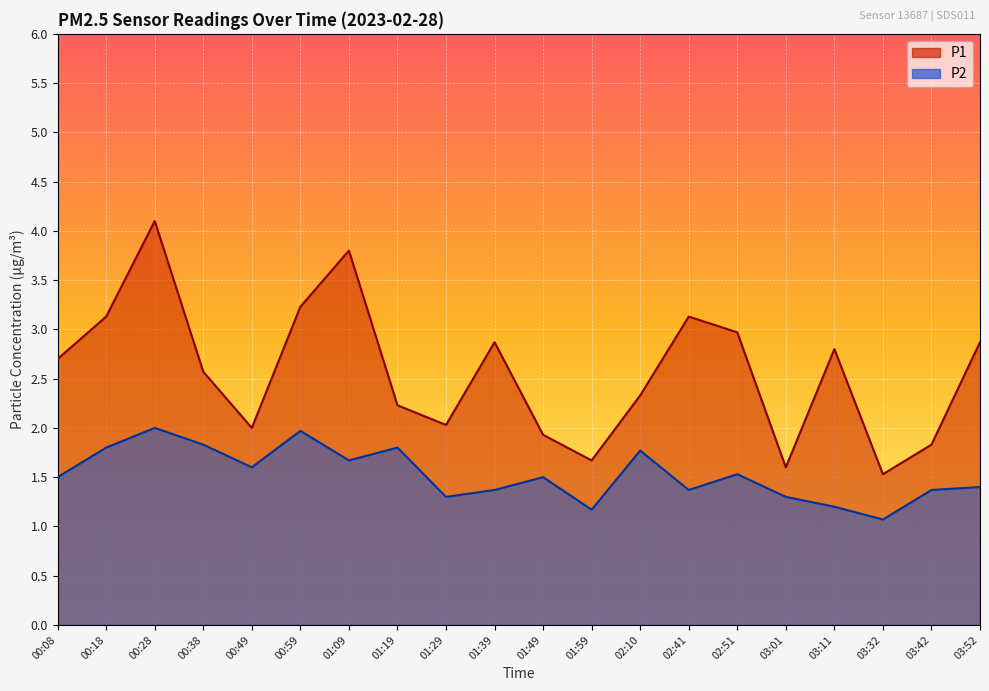

True or false: P1 has more than 0 interior local peaks.

True